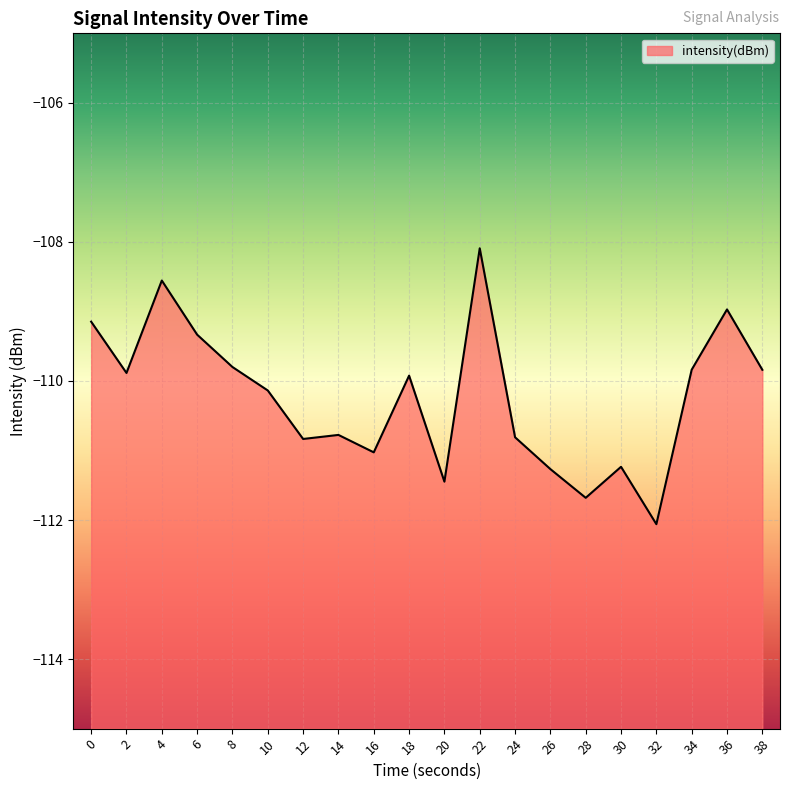

What is the value of the 18th point from the left?

-109.8